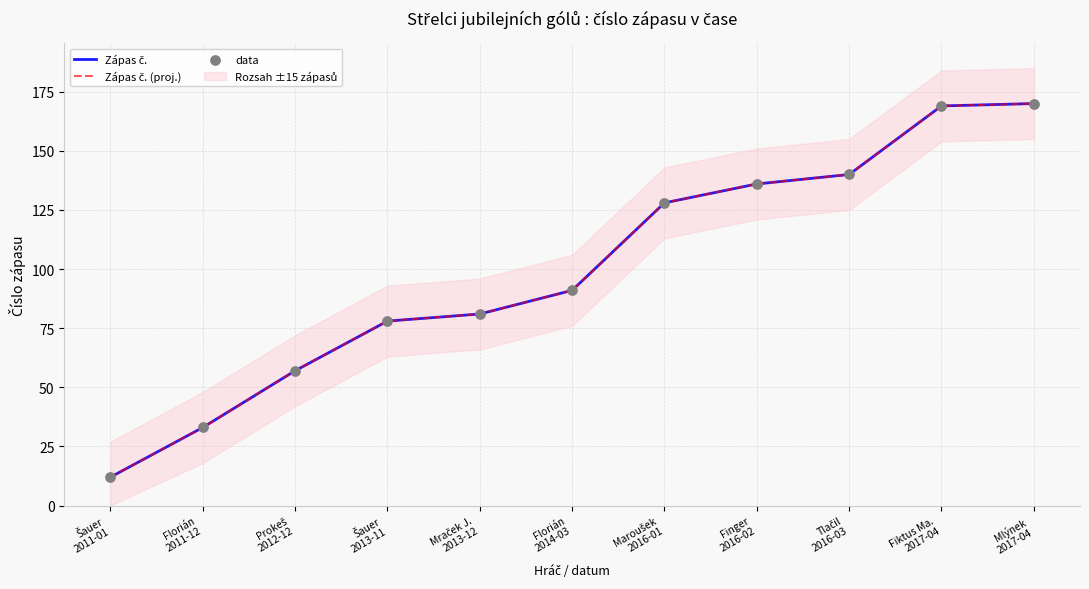

Is the value of Zápas č. at Šauer
2013-11 greater than the value of Zápas č. (proj.) at Šauer
2011-01?

Yes